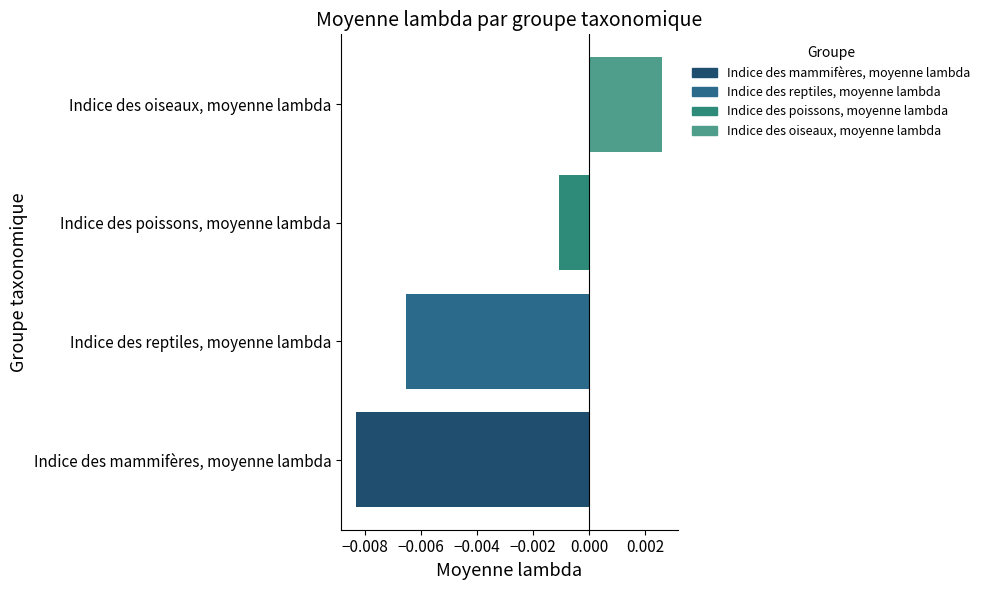

Rank the categories by value from highest to lowest.

Indice des oiseaux, moyenne lambda, Indice des poissons, moyenne lambda, Indice des reptiles, moyenne lambda, Indice des mammifères, moyenne lambda